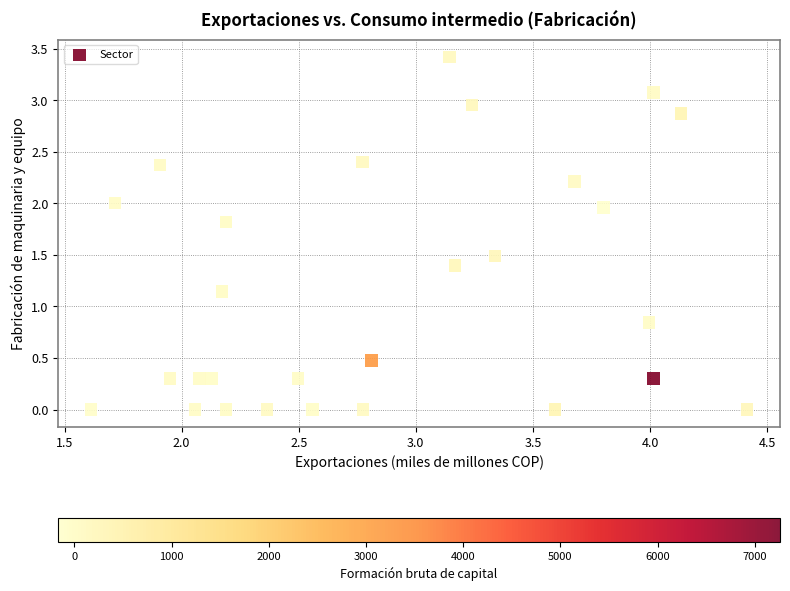

What is the range of X values (max minus min)?

2.8